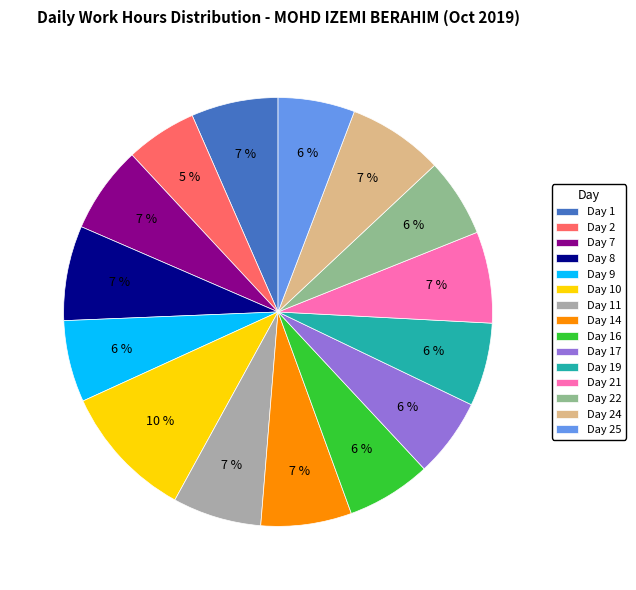

Does Day 25 represent more than half of the total?

No